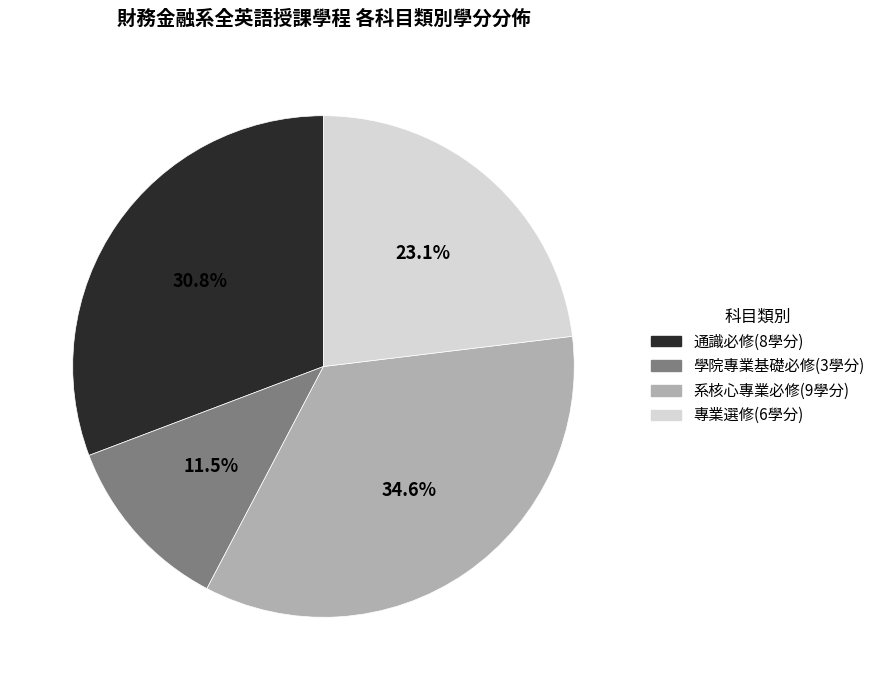

Is it true that 通識必修 is 31% of the pie?

True